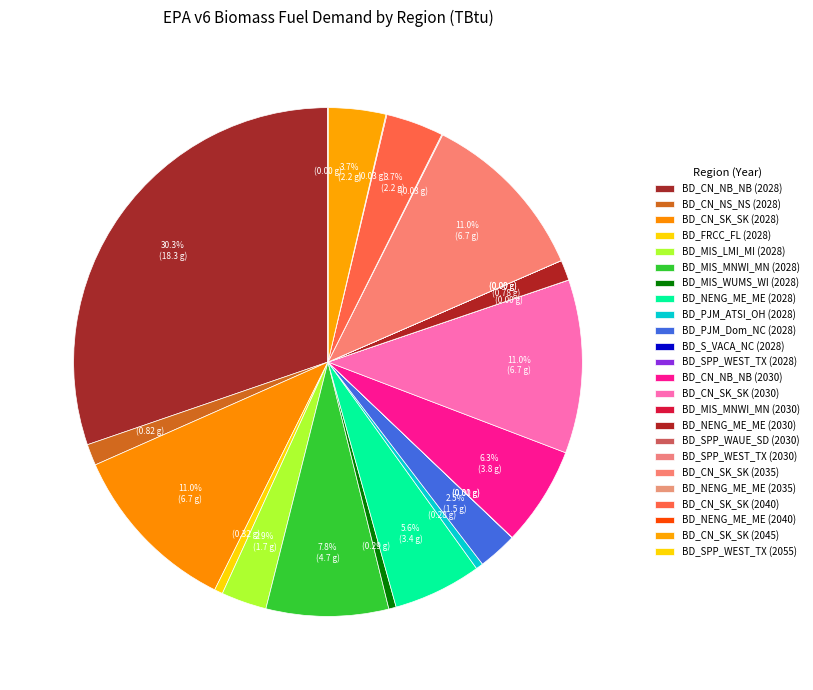

Which slice is the largest?

BD_CN_NB_NB (2028)